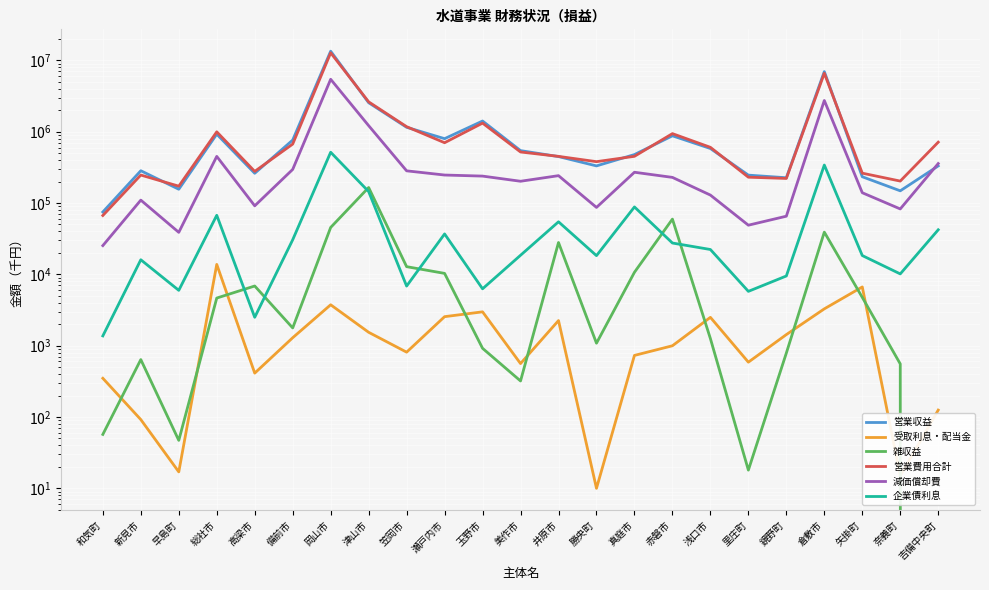

Rank the series at 里庄町 from lowest to highest value.

雑収益, 受取利息・配当金, 企業債利息, 減価償却費, 営業費用合計, 営業収益